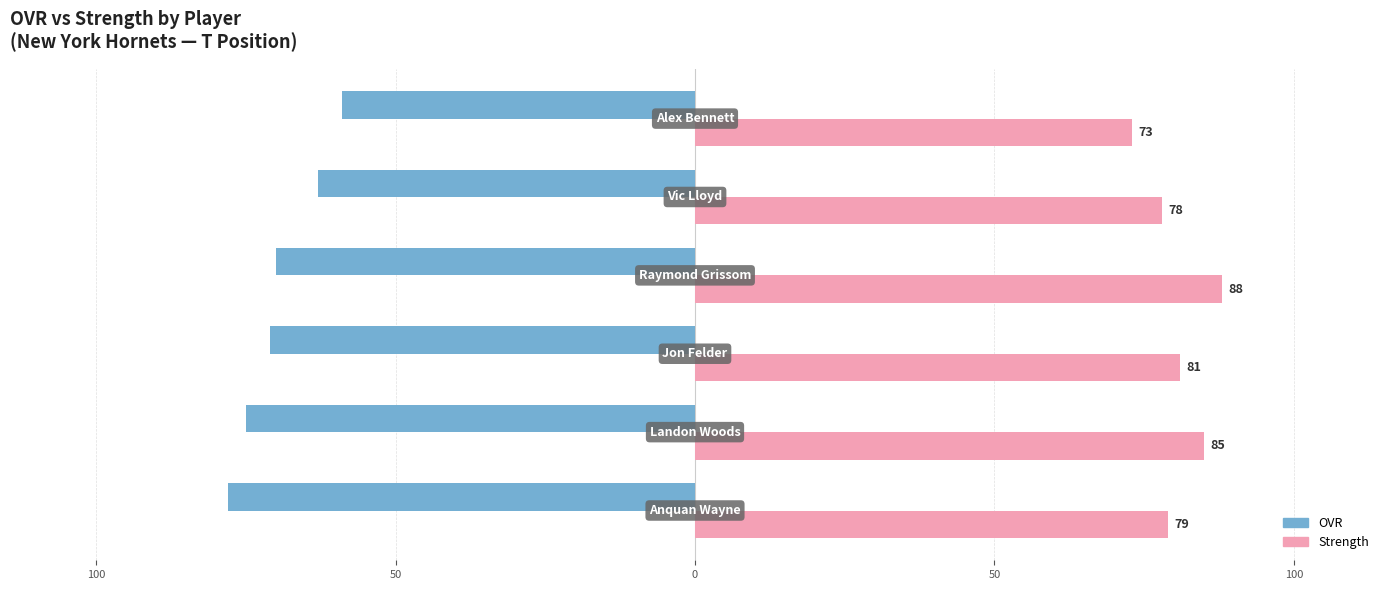

How many bars are there in total?

12